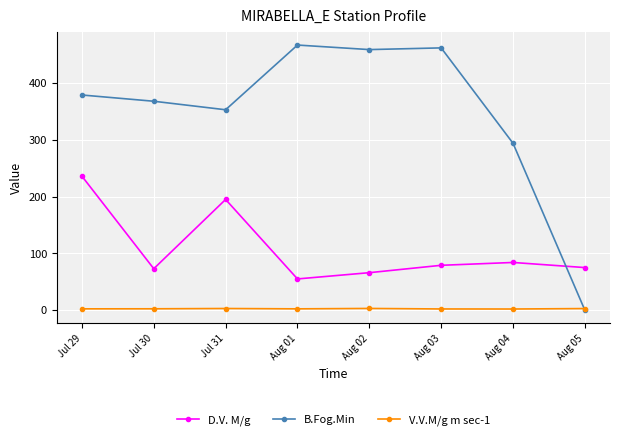

Which series changed the most between Aug 01 and Aug 03?

D.V. M/g